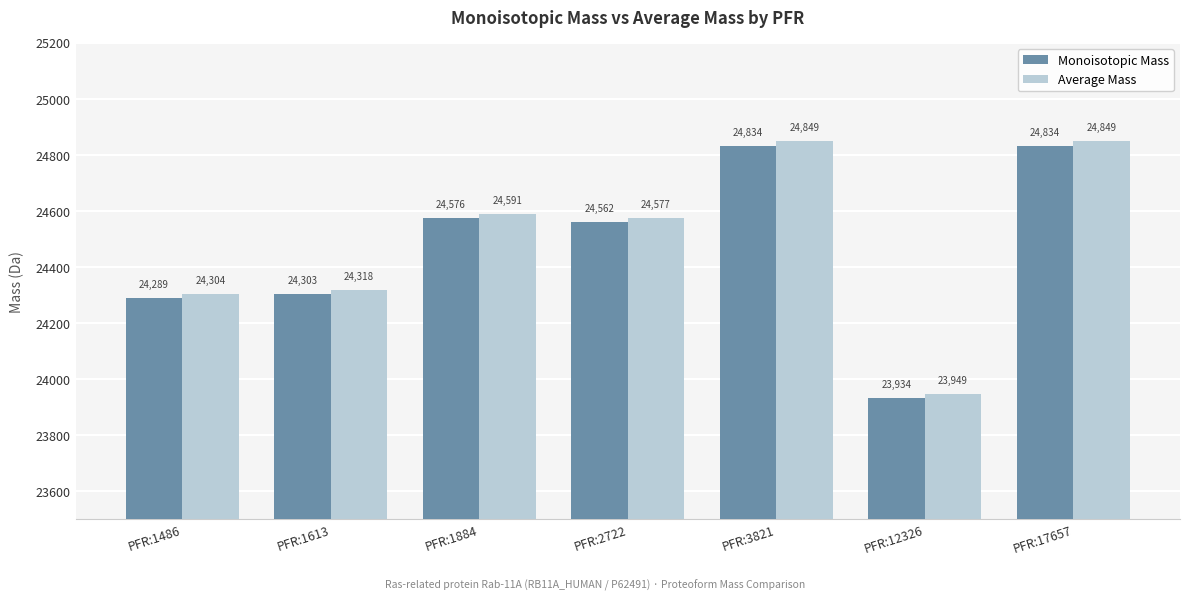

Which series has the largest total across all categories?

Average Mass